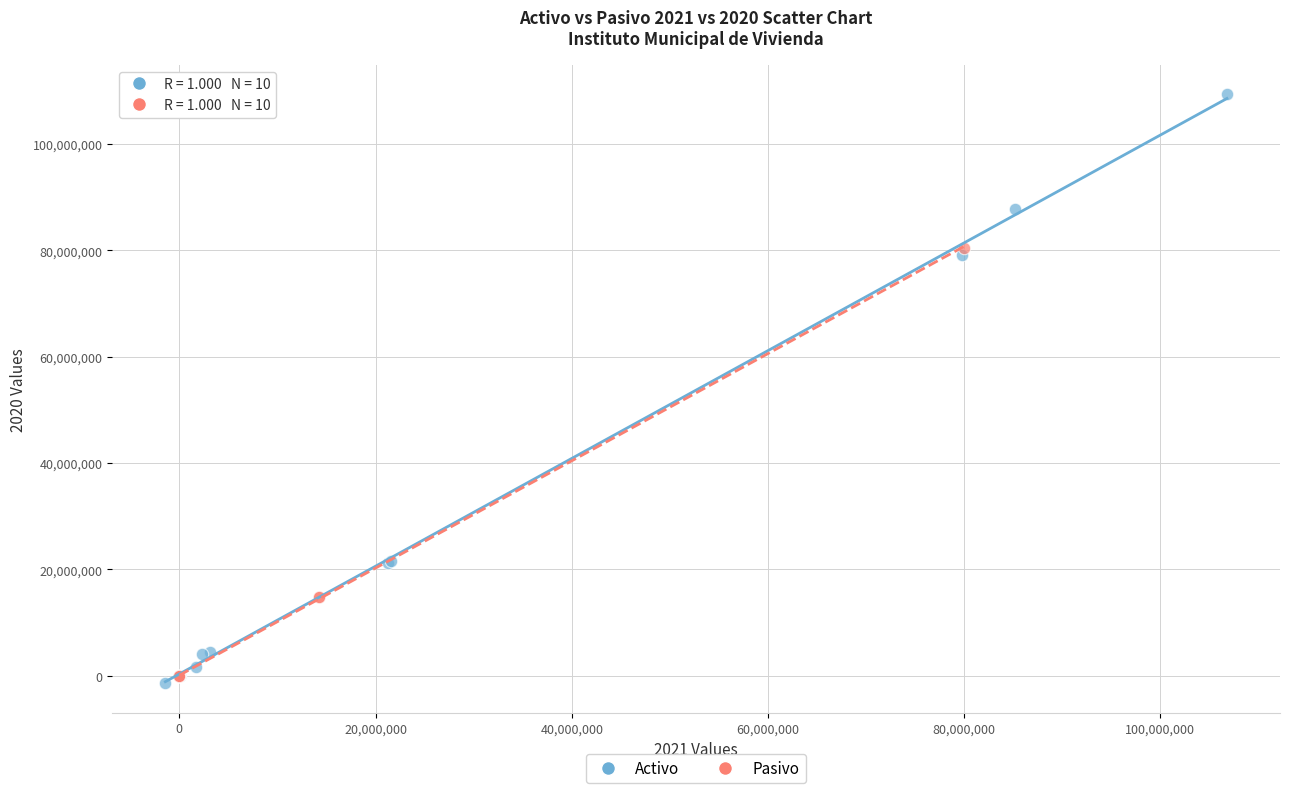

Which series reaches the maximum Y coordinate?

Activo